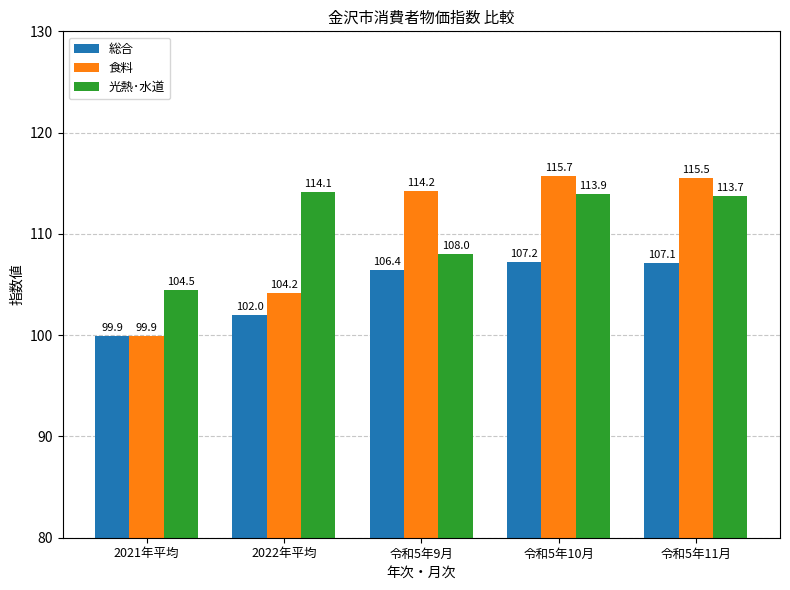

Which category has the lowest value in the 光熱･水道 series?

2021年平均